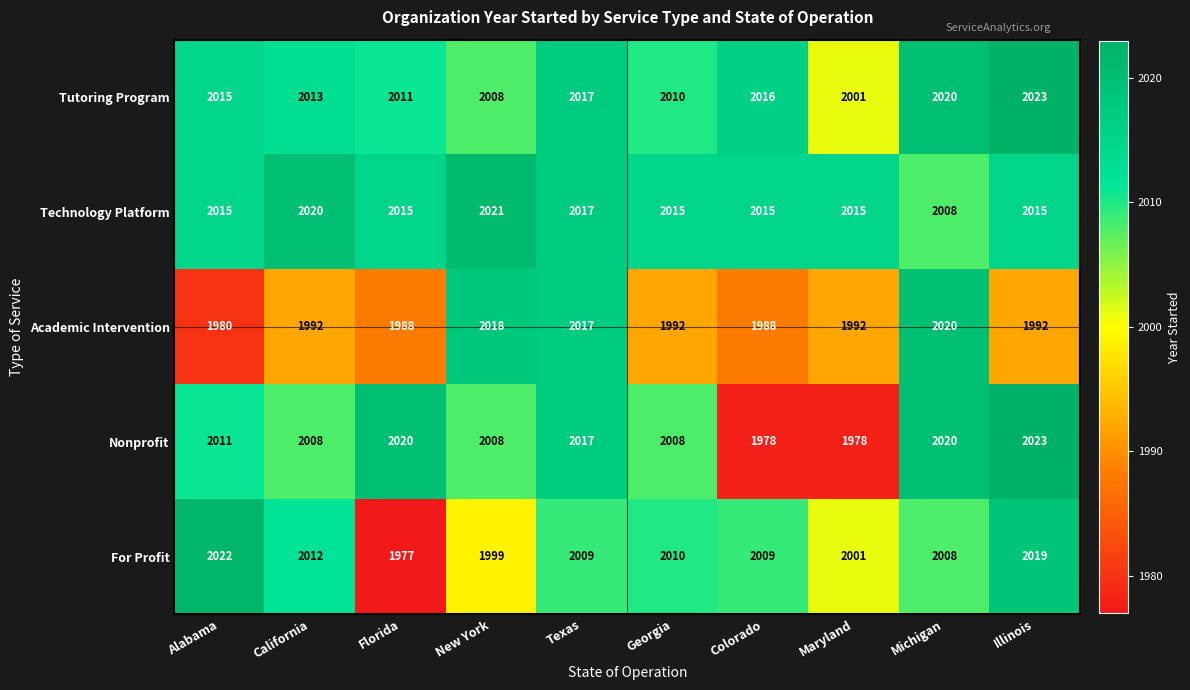

Count the number of categories in the chart.

10